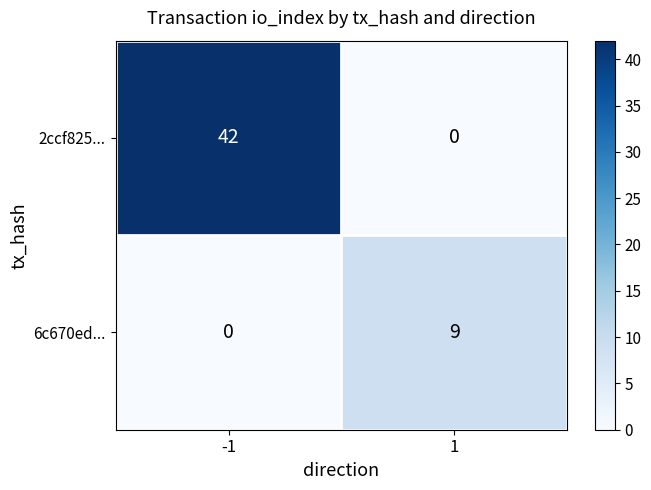

How many distinct data groups are displayed?

2